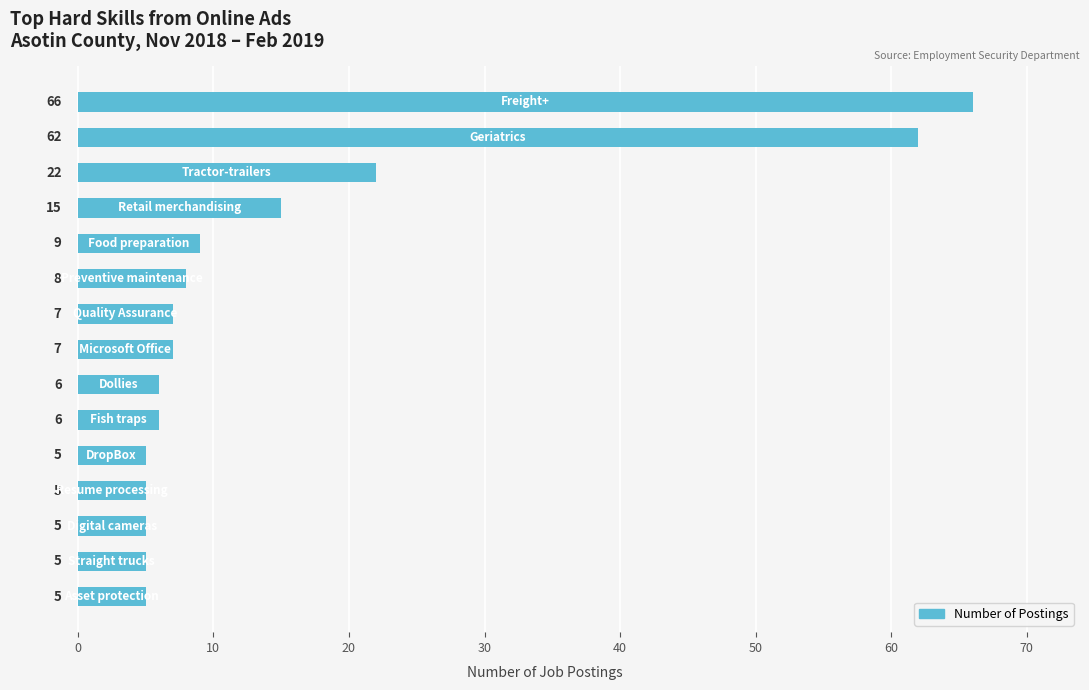

What is the sum of all values?

233